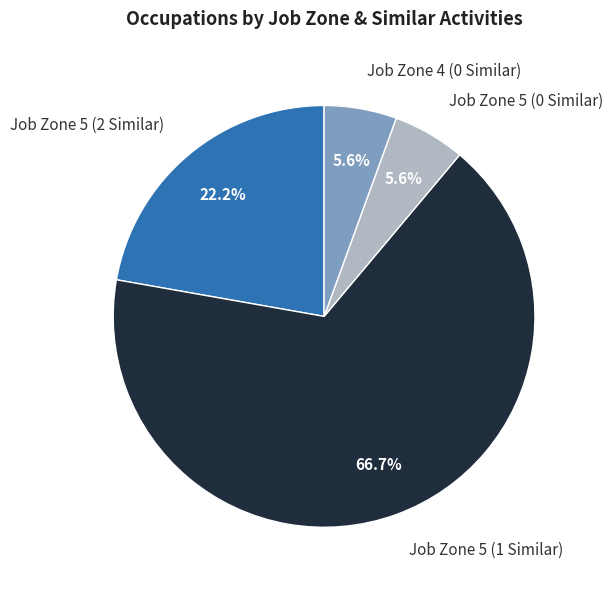

What is the ratio of the value at Job Zone 5 (2 Similar) to the value at Job Zone 5 (1 Similar)?

0.3